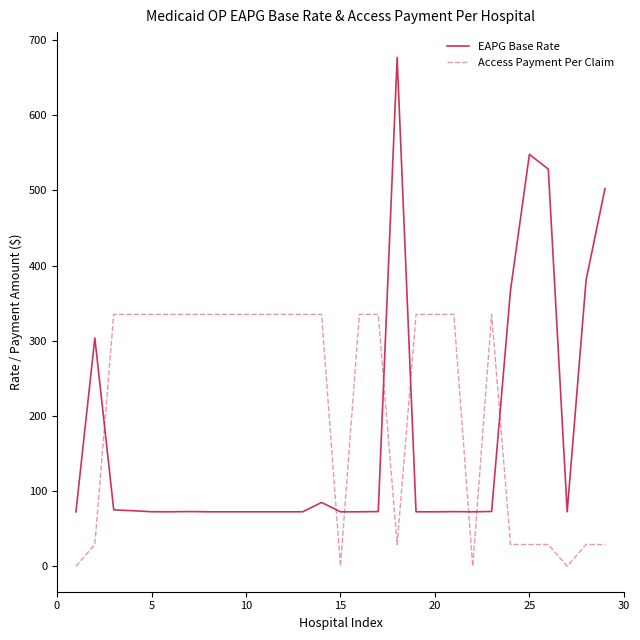

Rank the series by their maximum value, from lowest to highest.

Access Payment Per Claim, EAPG Base Rate